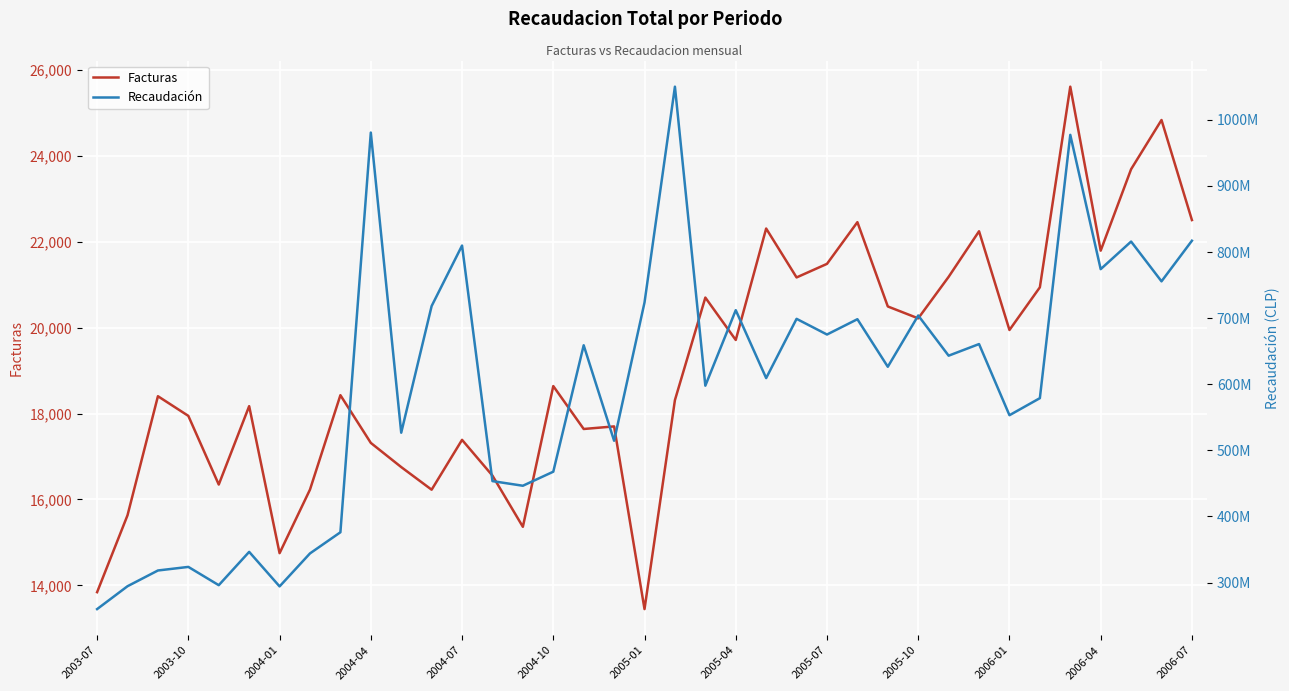

What is the minimum value for Facturas?

13447